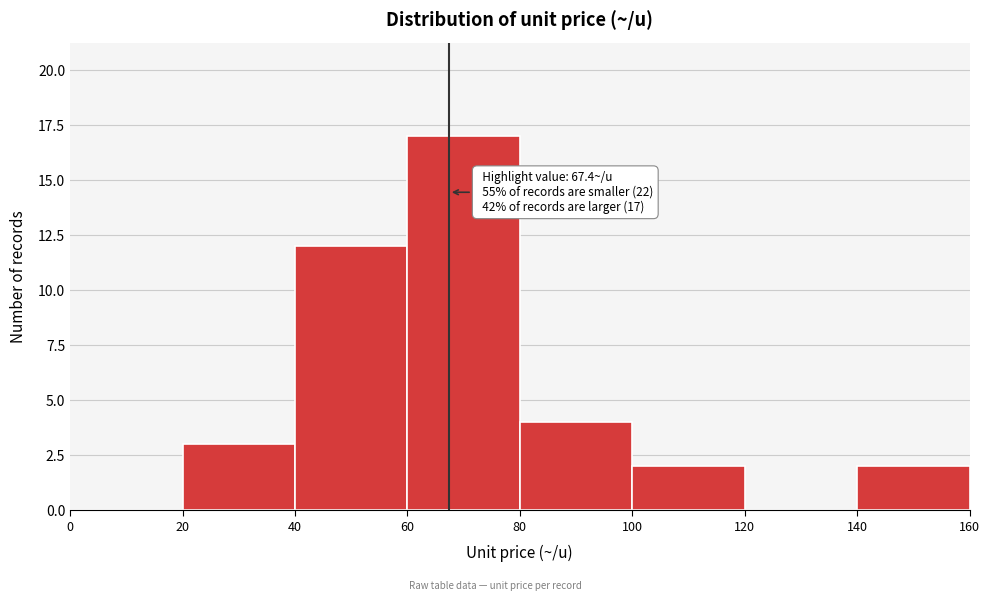

Which range on the x-axis has the tallest bar?

60 to 80